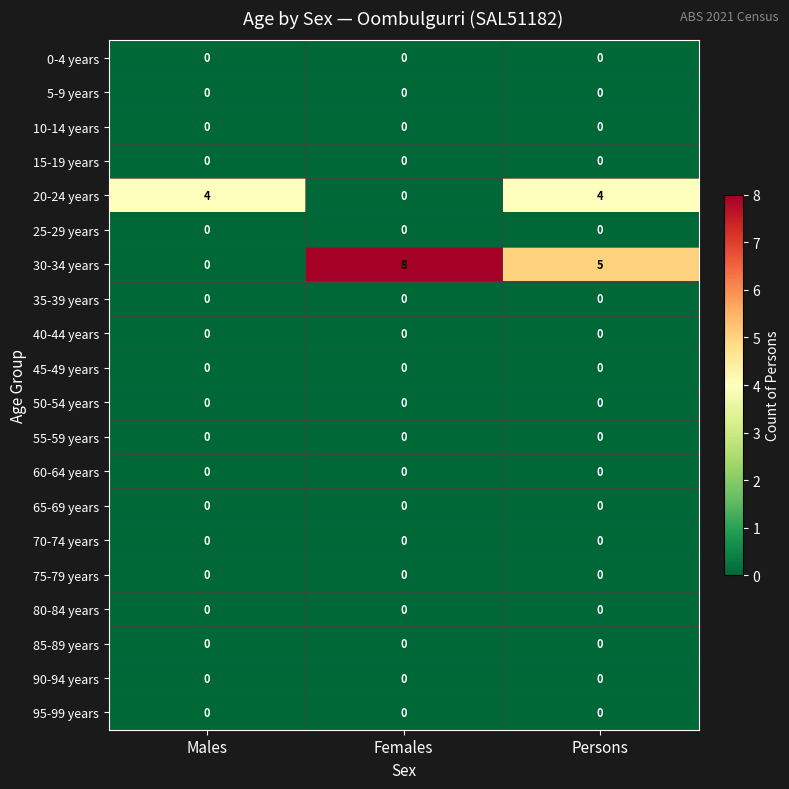

What is the spread (max minus min) of values at Females?

8